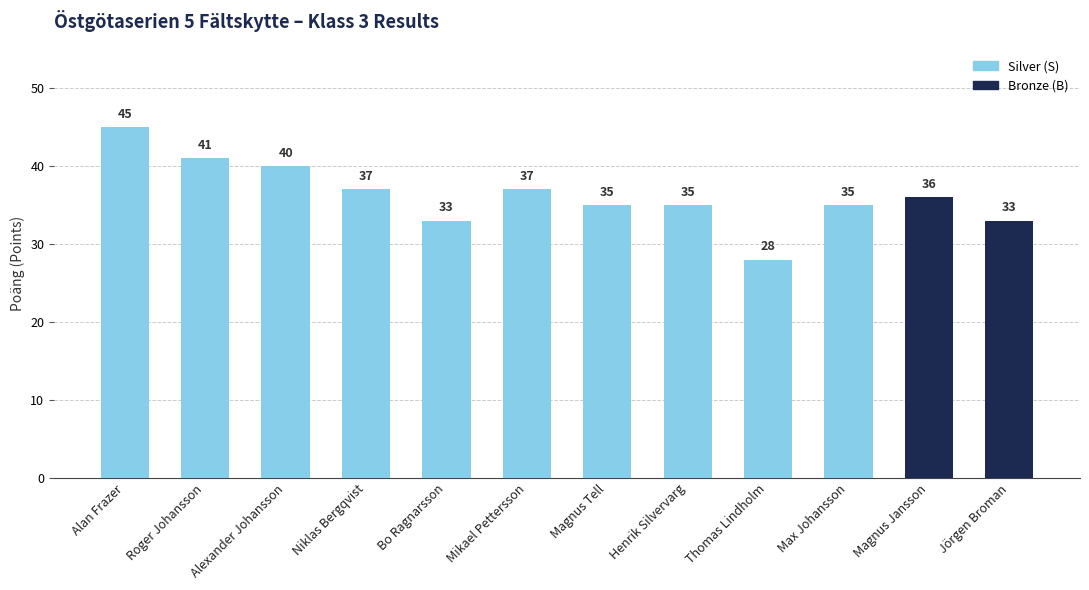

List the labels in order of value, largest first.

Alan Frazer, Roger Johansson, Alexander Johansson, Niklas Bergqvist, Mikael Pettersson, Magnus Jansson, Magnus Tell, Henrik Silvervarg, Max Johansson, Bo Ragnarsson, Jörgen Broman, Thomas Lindholm